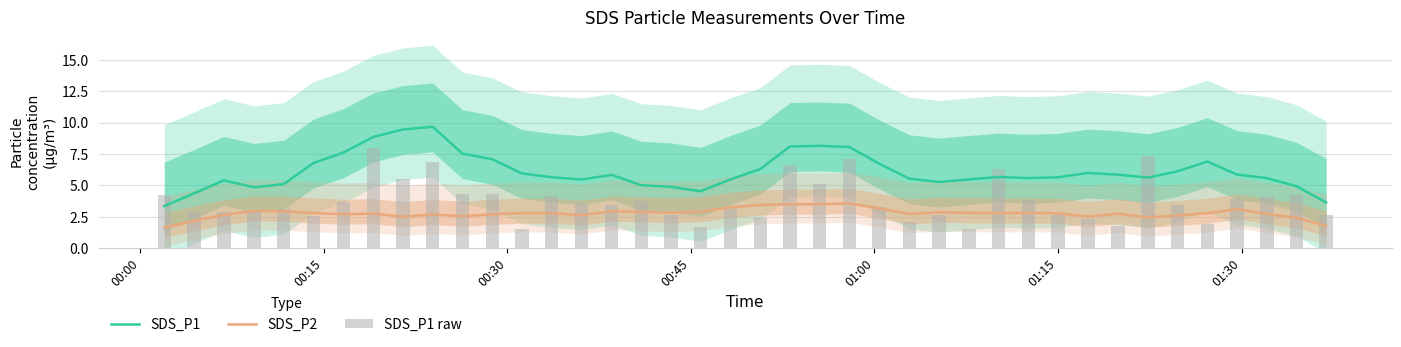

What is the highest value of the SDS_P1 series?

9.7